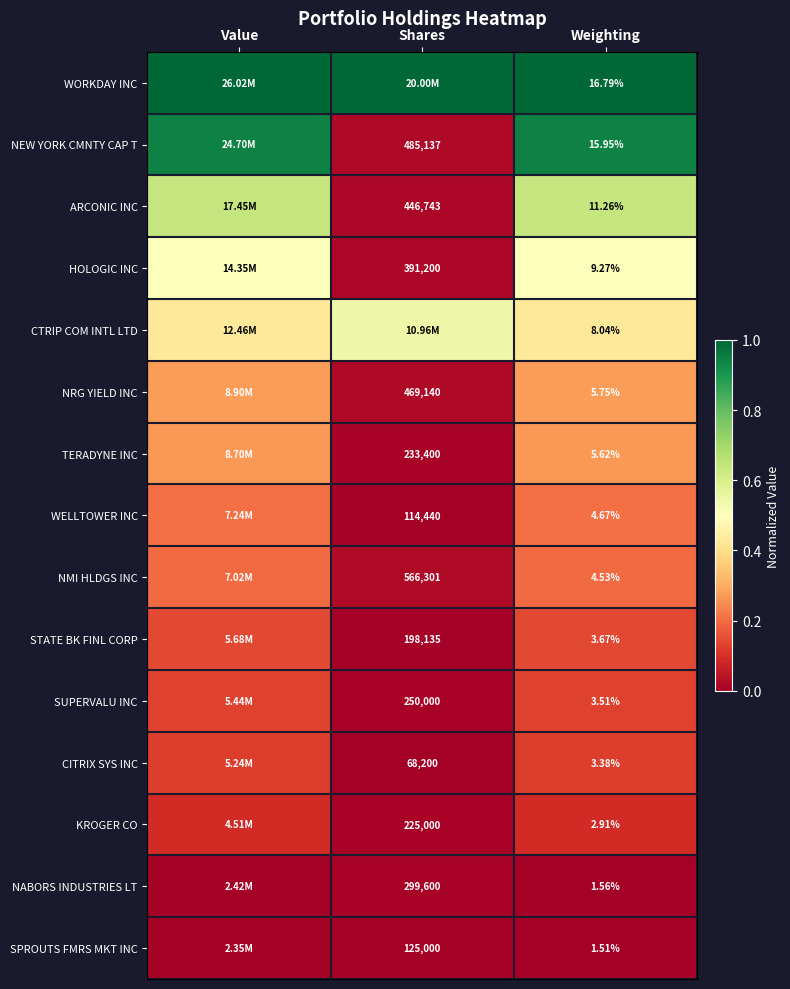

What is the highest value of the SUPERVALU INC series?

0.1